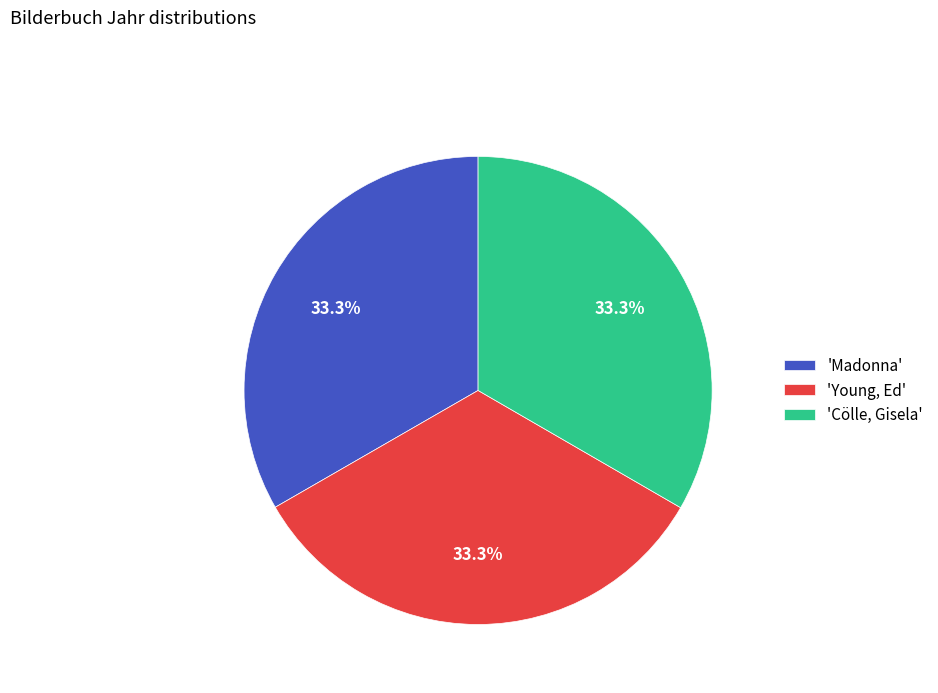

Is 'Madonna' the majority of the pie?

No